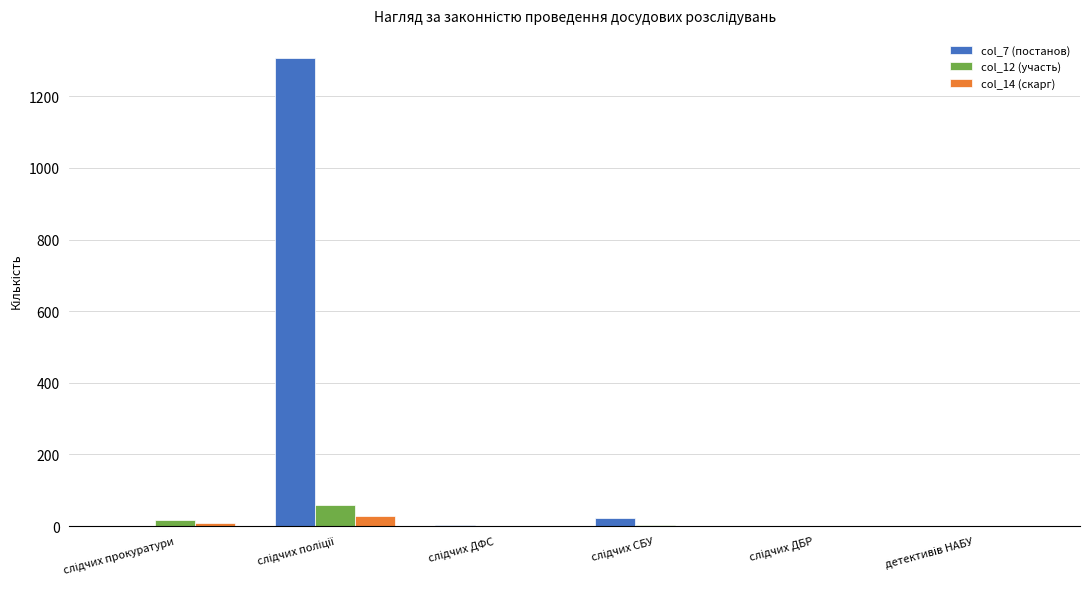

What is the greatest value displayed?

1306